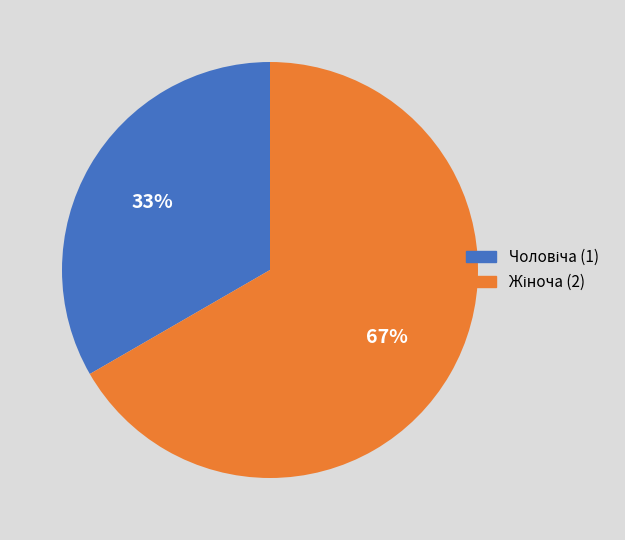

To the nearest percent, what is the average slice percentage?

50%